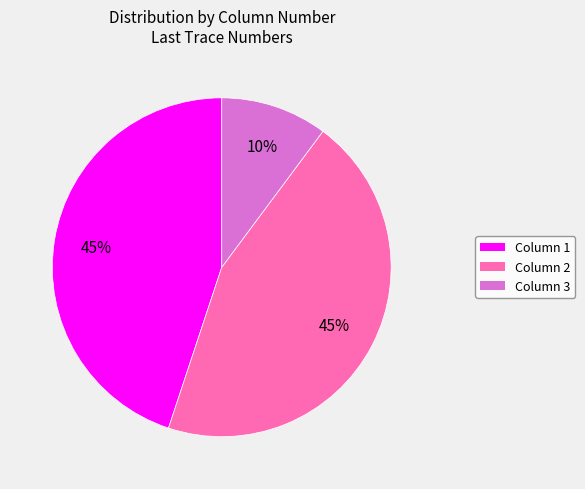

Count the number of slices in the pie.

3